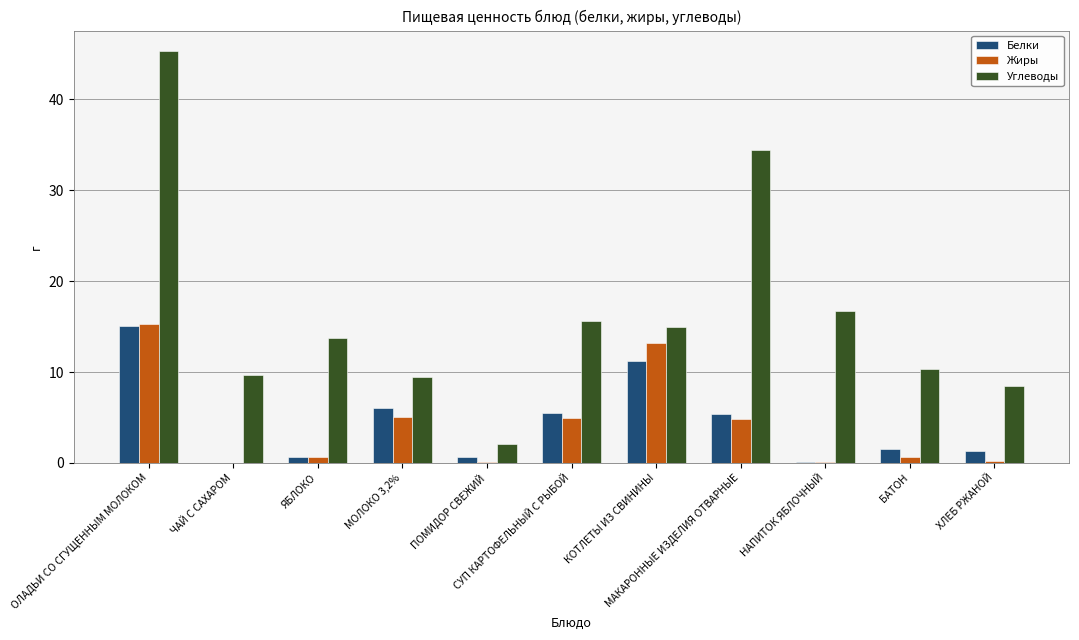

Count the number of data series in this chart.

3